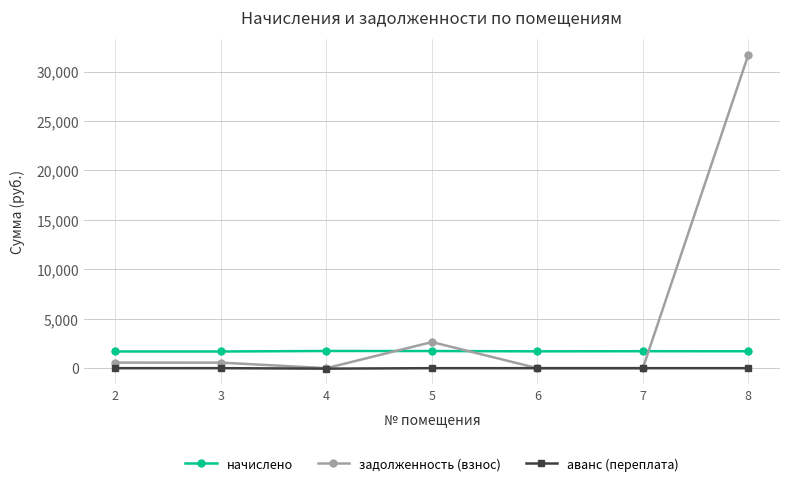

At which category is the sum across all series the highest?

8